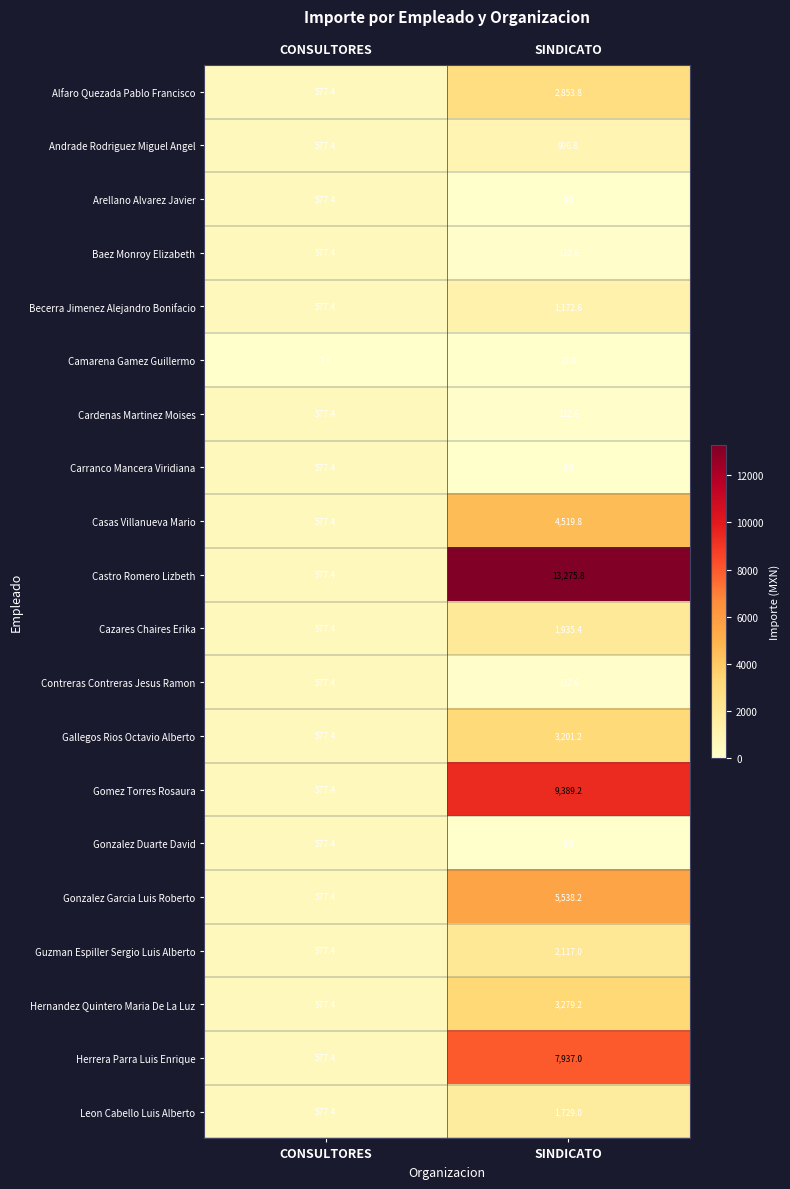

The Leon Cabello Luis Alberto series shows 1729.0 at SINDICATO. True or false?

True